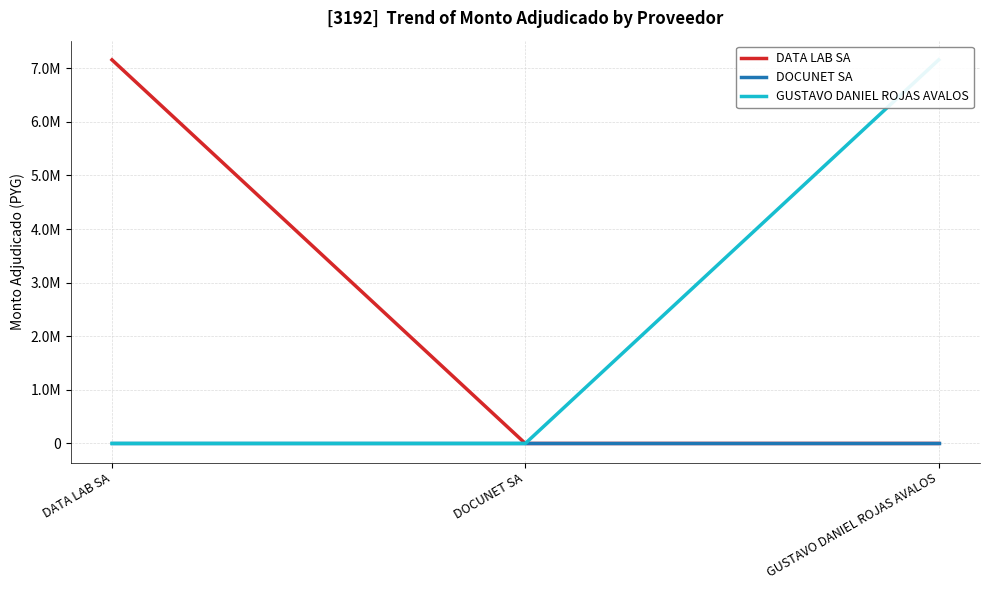

At which category is the sum across all series the highest?

DATA LAB SA